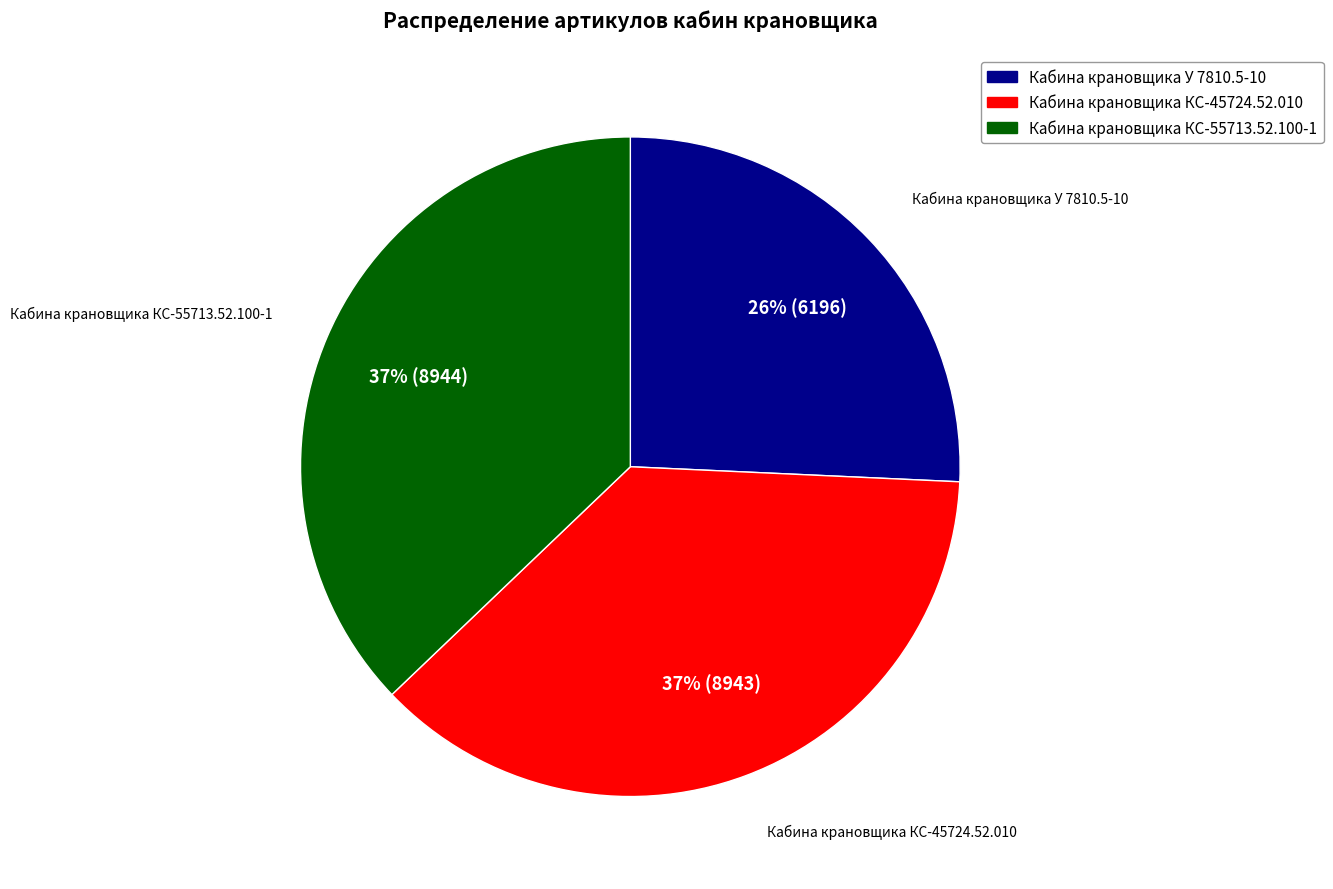

Which slice is the smallest?

Кабина крановщика У 7810.5-10